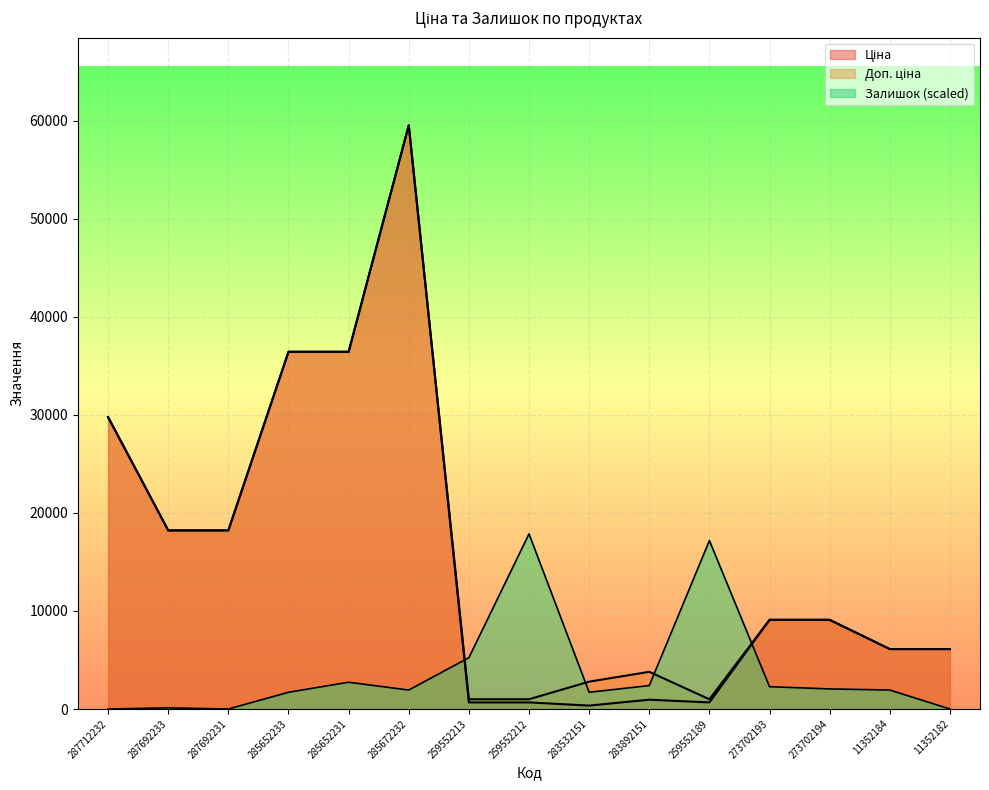

Between 285652233 and 259552212, which series saw the biggest shift?

Ціна